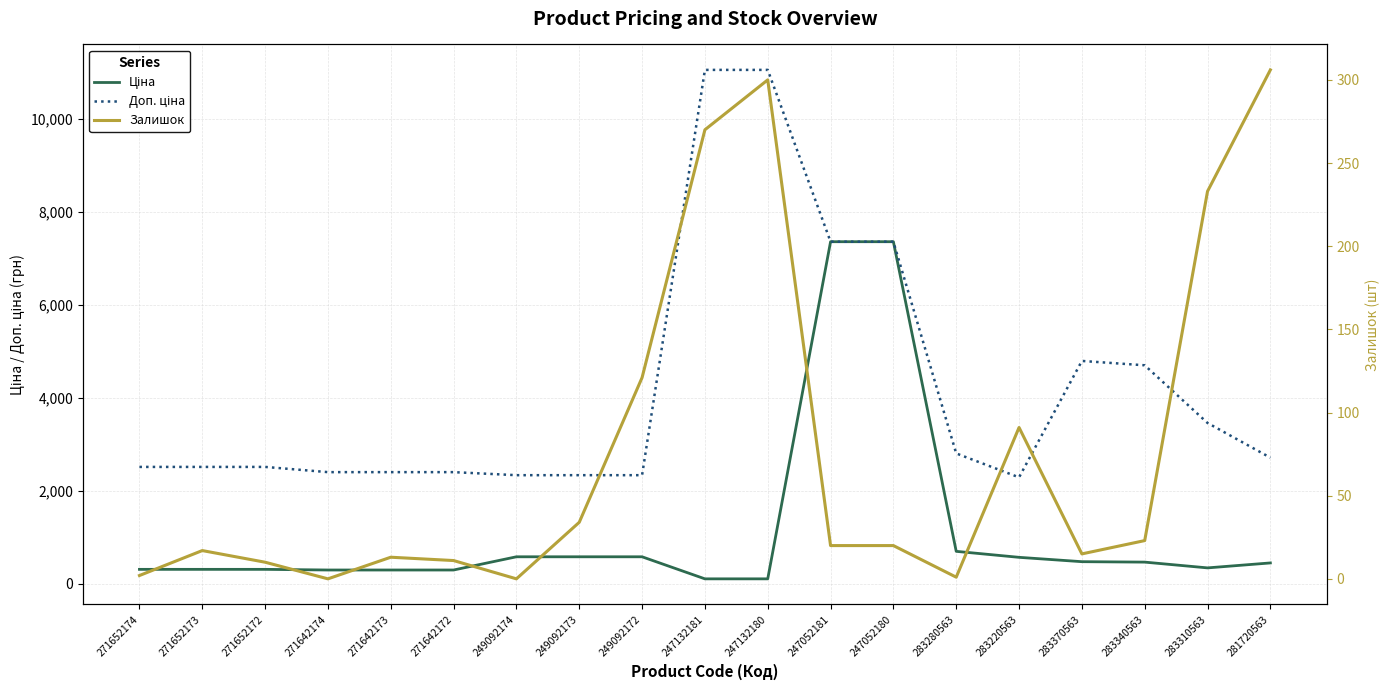

True or false: Доп. ціна has more than 0 points higher than both neighbors.

True